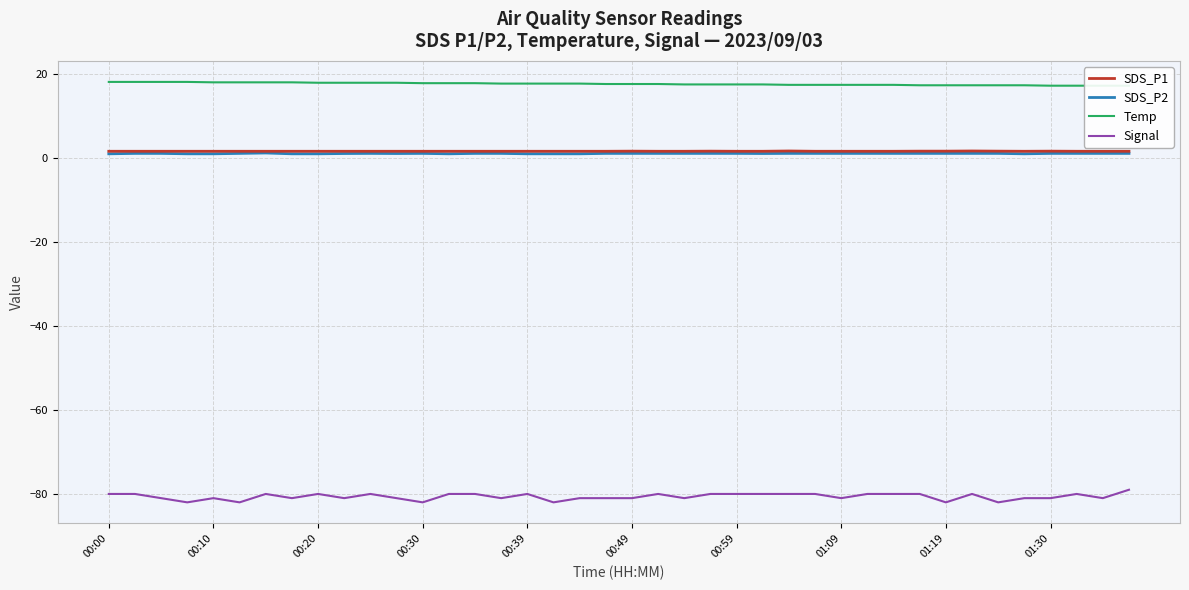

How many interior local peaks does the SDS_P1 series have?

5